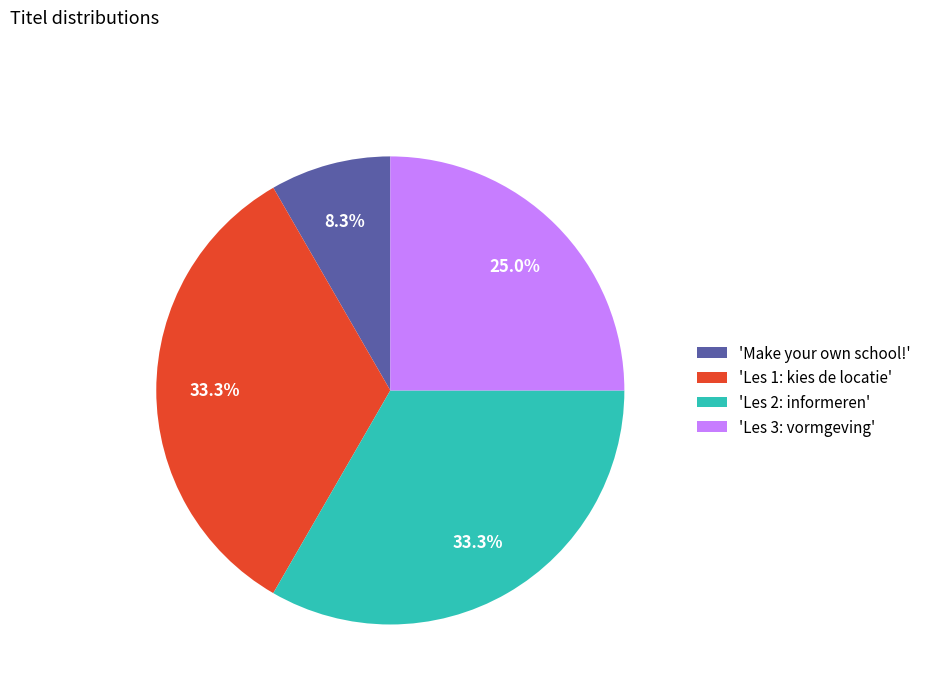

What portion of the pie excludes 'Make your own school!'?

91.7%